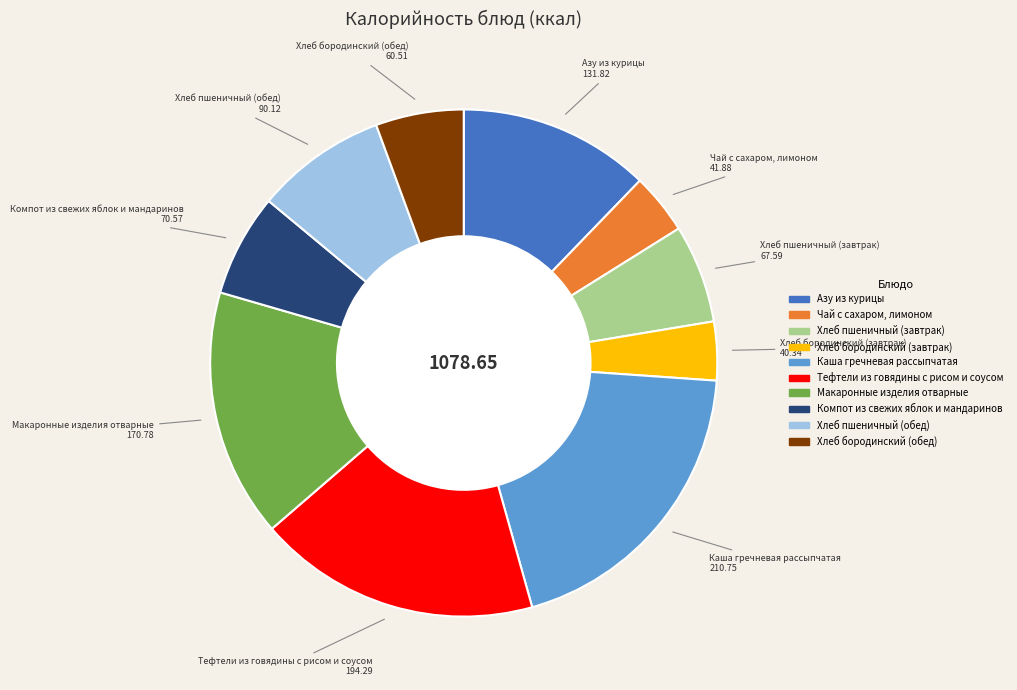

Combined, do Азу из курицы and Макаронные изделия отварные account for over 50%?

No